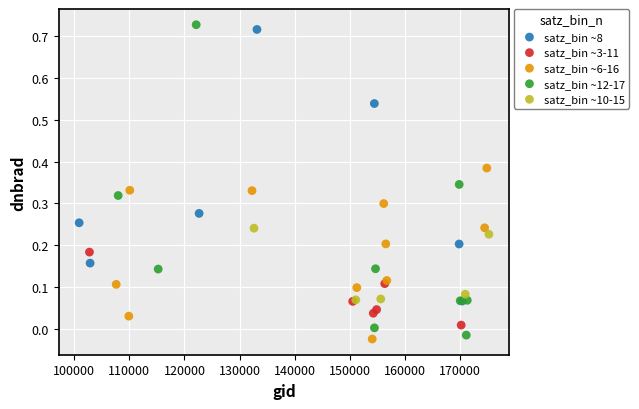

Which series has the largest Y range (max minus min)?

satz_bin ~12-17